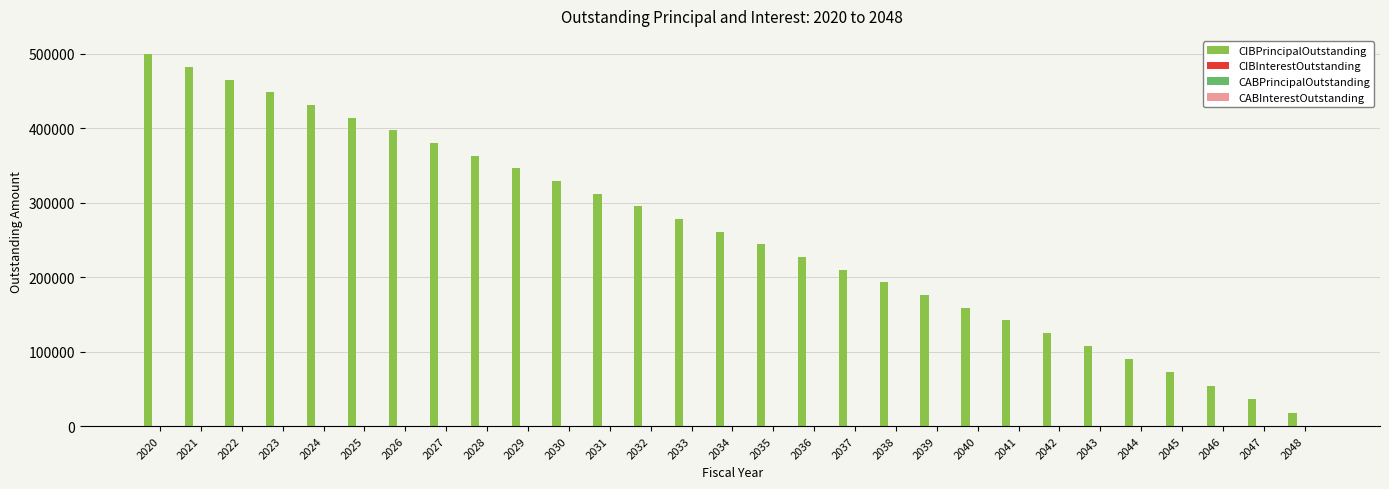

What is the sum of all values?

7554000